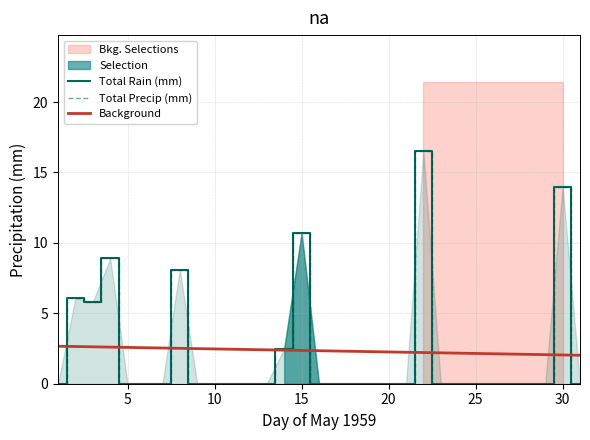

The Total Rain (mm) series shows 6.9 at 25. True or false?

False